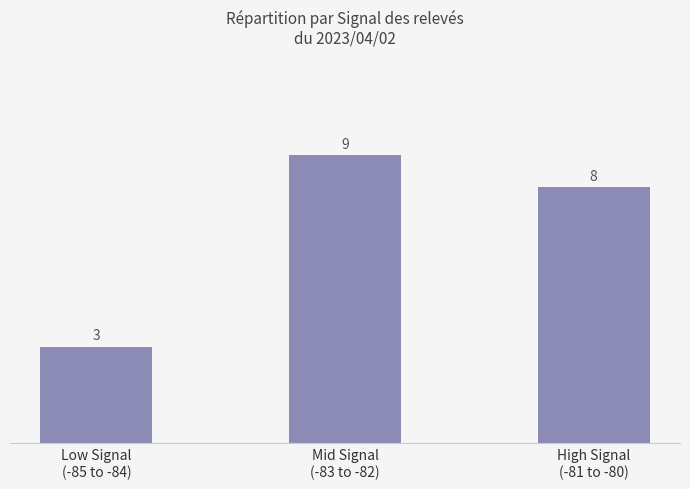

Where does the data first go above 8?

Mid Signal
(-83 to -82)